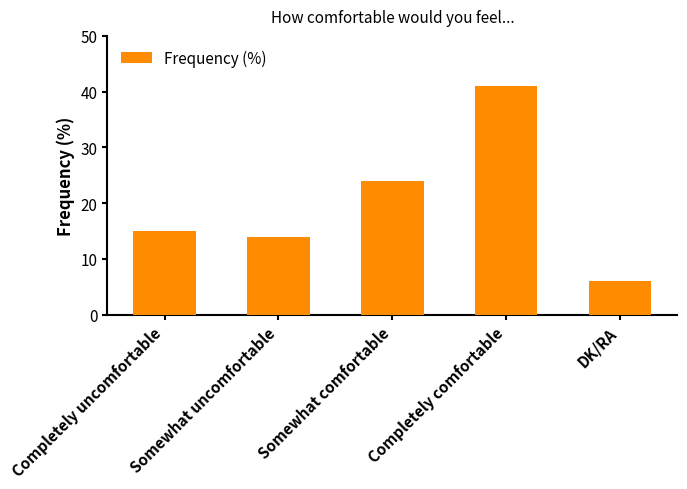

What is the ratio of the value at Completely comfortable to the value at Somewhat uncomfortable?

2.9